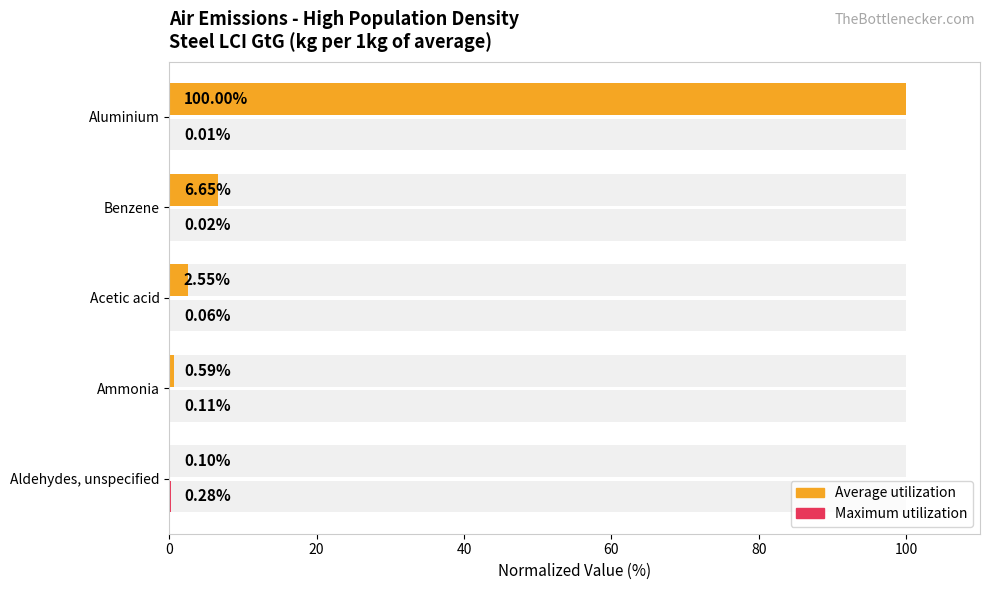

What is the difference between the Maximum utilization values at Benzene and Aldehydes, unspecified?

0.3